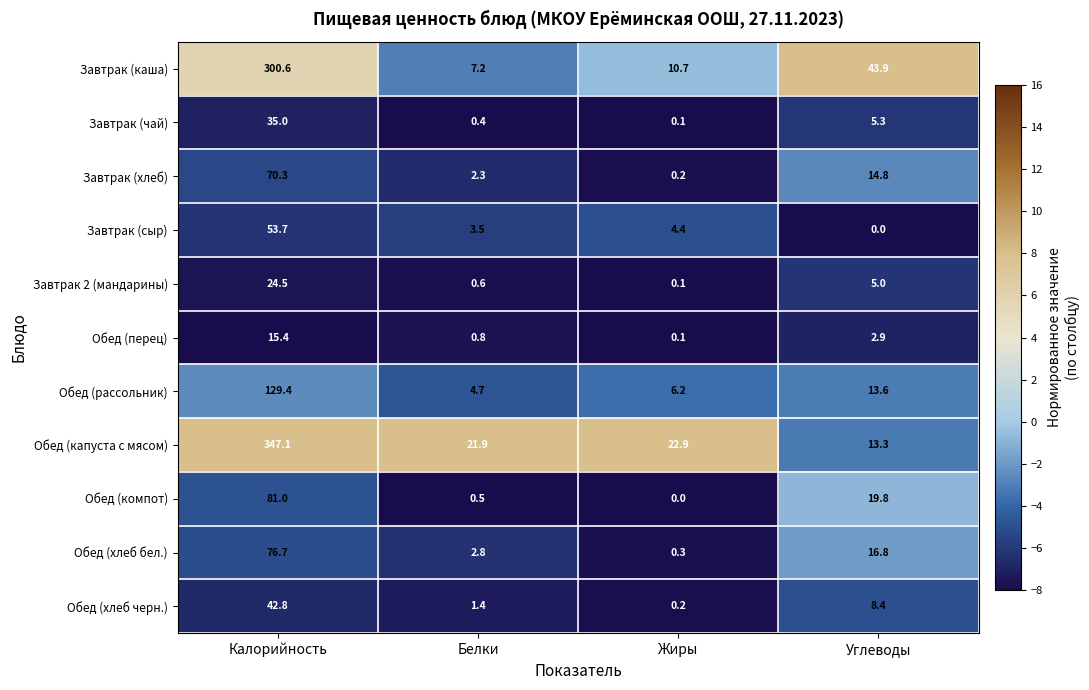

What is the total value across all series at Жиры?

45.2